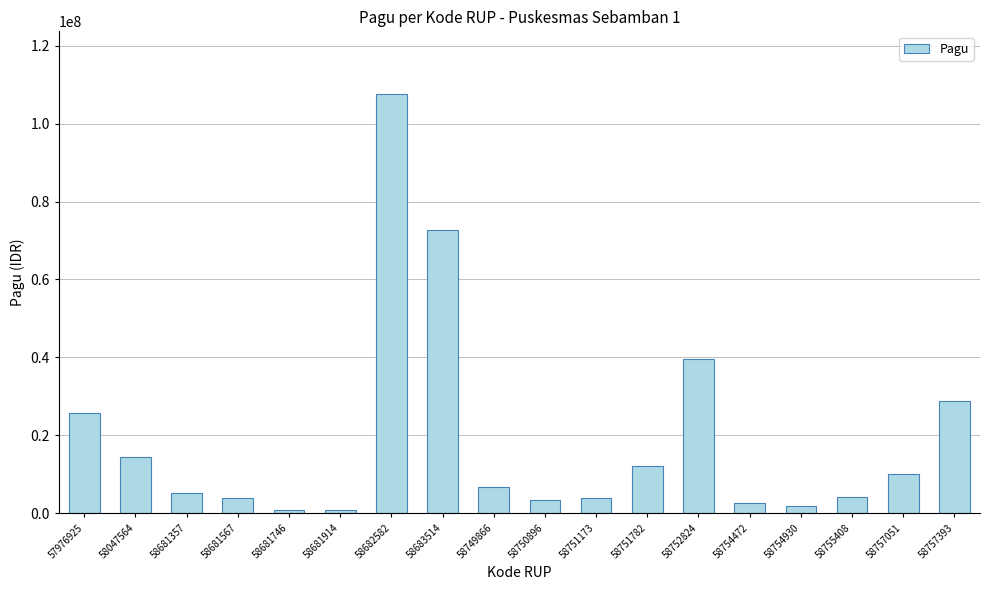

What is the value of the 13th bar from the left?

39483000